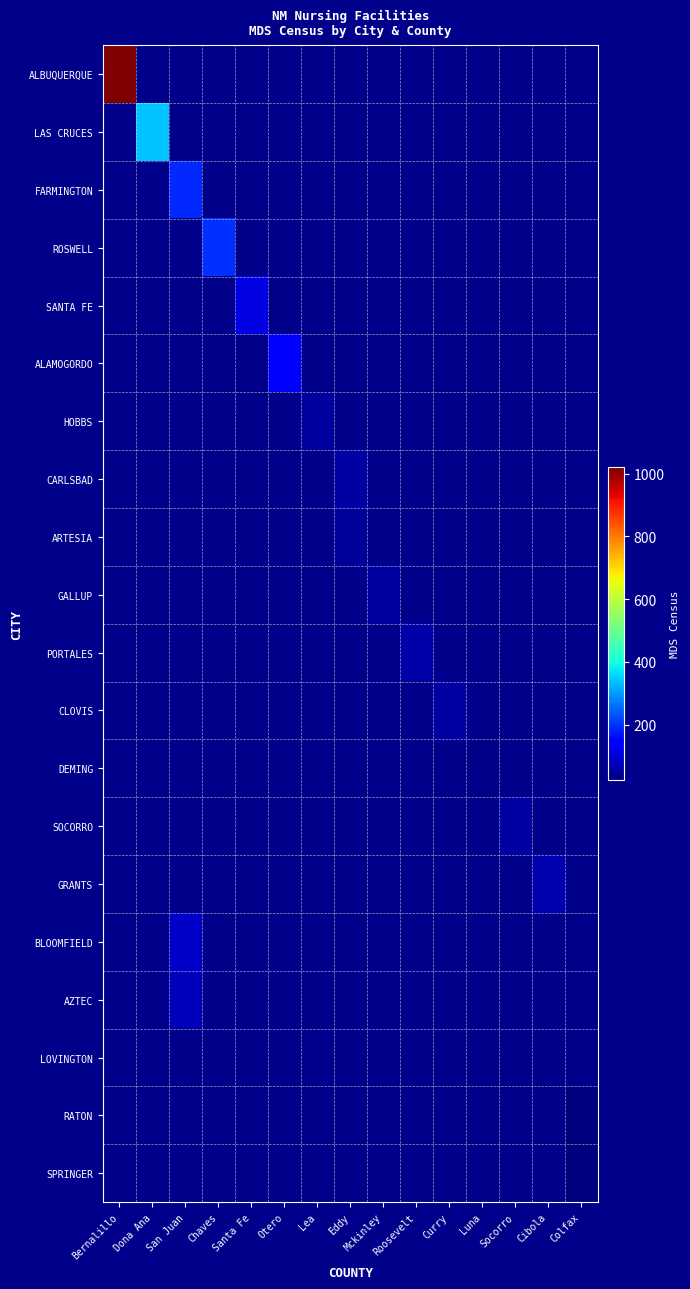

Reading left to right, extract all data points from this chart.

ALBUQUERQUE: Bernalillo=1019.4	Dona Ana=0.0	San Juan=0.0	Chaves=0.0	Santa Fe=0.0	Otero=0.0	Lea=0.0	Eddy=0.0	Mckinley=0.0	Roosevelt=0.0	Curry=0.0	Luna=0.0	Socorro=0.0	Cibola=0.0	Colfax=0.0
LAS CRUCES: Bernalillo=0.0	Dona Ana=339.7	San Juan=0.0	Chaves=0.0	Santa Fe=0.0	Otero=0.0	Lea=0.0	Eddy=0.0	Mckinley=0.0	Roosevelt=0.0	Curry=0.0	Luna=0.0	Socorro=0.0	Cibola=0.0	Colfax=0.0
FARMINGTON: Bernalillo=0.0	Dona Ana=0.0	San Juan=188.8	Chaves=0.0	Santa Fe=0.0	Otero=0.0	Lea=0.0	Eddy=0.0	Mckinley=0.0	Roosevelt=0.0	Curry=0.0	Luna=0.0	Socorro=0.0	Cibola=0.0	Colfax=0.0
ROSWELL: Bernalillo=0.0	Dona Ana=0.0	San Juan=0.0	Chaves=197.3	Santa Fe=0.0	Otero=0.0	Lea=0.0	Eddy=0.0	Mckinley=0.0	Roosevelt=0.0	Curry=0.0	Luna=0.0	Socorro=0.0	Cibola=0.0	Colfax=0.0
SANTA FE: Bernalillo=0.0	Dona Ana=0.0	San Juan=0.0	Chaves=0.0	Santa Fe=112.2	Otero=0.0	Lea=0.0	Eddy=0.0	Mckinley=0.0	Roosevelt=0.0	Curry=0.0	Luna=0.0	Socorro=0.0	Cibola=0.0	Colfax=0.0
ALAMOGORDO: Bernalillo=0.0	Dona Ana=0.0	San Juan=0.0	Chaves=0.0	Santa Fe=0.0	Otero=149.5	Lea=0.0	Eddy=0.0	Mckinley=0.0	Roosevelt=0.0	Curry=0.0	Luna=0.0	Socorro=0.0	Cibola=0.0	Colfax=0.0
HOBBS: Bernalillo=0.0	Dona Ana=0.0	San Juan=0.0	Chaves=0.0	Santa Fe=0.0	Otero=0.0	Lea=53.9	Eddy=0.0	Mckinley=0.0	Roosevelt=0.0	Curry=0.0	Luna=0.0	Socorro=0.0	Cibola=0.0	Colfax=0.0
CARLSBAD: Bernalillo=0.0	Dona Ana=0.0	San Juan=0.0	Chaves=0.0	Santa Fe=0.0	Otero=0.0	Lea=0.0	Eddy=57.0	Mckinley=0.0	Roosevelt=0.0	Curry=0.0	Luna=0.0	Socorro=0.0	Cibola=0.0	Colfax=0.0
ARTESIA: Bernalillo=0.0	Dona Ana=0.0	San Juan=0.0	Chaves=0.0	Santa Fe=0.0	Otero=0.0	Lea=0.0	Eddy=51.4	Mckinley=0.0	Roosevelt=0.0	Curry=0.0	Luna=0.0	Socorro=0.0	Cibola=0.0	Colfax=0.0
GALLUP: Bernalillo=0.0	Dona Ana=0.0	San Juan=0.0	Chaves=0.0	Santa Fe=0.0	Otero=0.0	Lea=0.0	Eddy=0.0	Mckinley=54.0	Roosevelt=0.0	Curry=0.0	Luna=0.0	Socorro=0.0	Cibola=0.0	Colfax=0.0
PORTALES: Bernalillo=0.0	Dona Ana=0.0	San Juan=0.0	Chaves=0.0	Santa Fe=0.0	Otero=0.0	Lea=0.0	Eddy=0.0	Mckinley=0.0	Roosevelt=63.0	Curry=0.0	Luna=0.0	Socorro=0.0	Cibola=0.0	Colfax=0.0
CLOVIS: Bernalillo=0.0	Dona Ana=0.0	San Juan=0.0	Chaves=0.0	Santa Fe=0.0	Otero=0.0	Lea=0.0	Eddy=0.0	Mckinley=0.0	Roosevelt=0.0	Curry=58.5	Luna=0.0	Socorro=0.0	Cibola=0.0	Colfax=0.0
DEMING: Bernalillo=0.0	Dona Ana=0.0	San Juan=0.0	Chaves=0.0	Santa Fe=0.0	Otero=0.0	Lea=0.0	Eddy=0.0	Mckinley=0.0	Roosevelt=0.0	Curry=0.0	Luna=35.3	Socorro=0.0	Cibola=0.0	Colfax=0.0
SOCORRO: Bernalillo=0.0	Dona Ana=0.0	San Juan=0.0	Chaves=0.0	Santa Fe=0.0	Otero=0.0	Lea=0.0	Eddy=0.0	Mckinley=0.0	Roosevelt=0.0	Curry=0.0	Luna=0.0	Socorro=56.0	Cibola=0.0	Colfax=0.0
GRANTS: Bernalillo=0.0	Dona Ana=0.0	San Juan=0.0	Chaves=0.0	Santa Fe=0.0	Otero=0.0	Lea=0.0	Eddy=0.0	Mckinley=0.0	Roosevelt=0.0	Curry=0.0	Luna=0.0	Socorro=0.0	Cibola=68.1	Colfax=0.0
BLOOMFIELD: Bernalillo=0.0	Dona Ana=0.0	San Juan=87.1	Chaves=0.0	Santa Fe=0.0	Otero=0.0	Lea=0.0	Eddy=0.0	Mckinley=0.0	Roosevelt=0.0	Curry=0.0	Luna=0.0	Socorro=0.0	Cibola=0.0	Colfax=0.0
AZTEC: Bernalillo=0.0	Dona Ana=0.0	San Juan=78.2	Chaves=0.0	Santa Fe=0.0	Otero=0.0	Lea=0.0	Eddy=0.0	Mckinley=0.0	Roosevelt=0.0	Curry=0.0	Luna=0.0	Socorro=0.0	Cibola=0.0	Colfax=0.0
LOVINGTON: Bernalillo=0.0	Dona Ana=0.0	San Juan=0.0	Chaves=0.0	Santa Fe=0.0	Otero=0.0	Lea=36.2	Eddy=0.0	Mckinley=0.0	Roosevelt=0.0	Curry=0.0	Luna=0.0	Socorro=0.0	Cibola=0.0	Colfax=0.0
RATON: Bernalillo=0.0	Dona Ana=0.0	San Juan=0.0	Chaves=0.0	Santa Fe=0.0	Otero=0.0	Lea=0.0	Eddy=0.0	Mckinley=0.0	Roosevelt=0.0	Curry=0.0	Luna=0.0	Socorro=0.0	Cibola=0.0	Colfax=24.4
SPRINGER: Bernalillo=0.0	Dona Ana=0.0	San Juan=0.0	Chaves=0.0	Santa Fe=0.0	Otero=0.0	Lea=0.0	Eddy=0.0	Mckinley=0.0	Roosevelt=0.0	Curry=0.0	Luna=0.0	Socorro=0.0	Cibola=0.0	Colfax=27.0